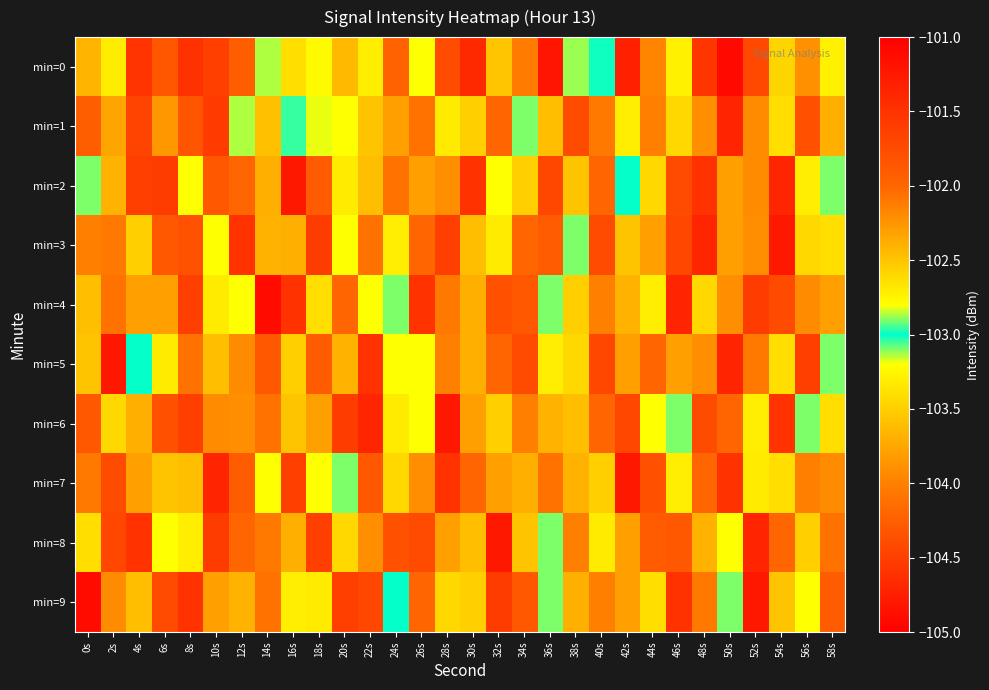

What is the total value across all series at 28s?

-1032.8